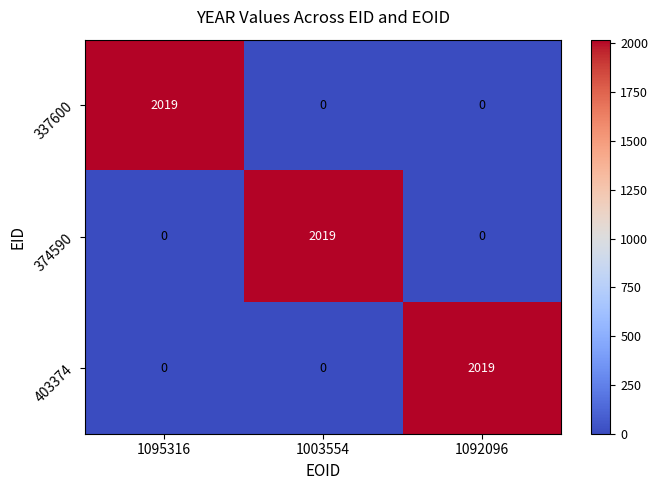

What is the total value across all series at 1095316?

2019